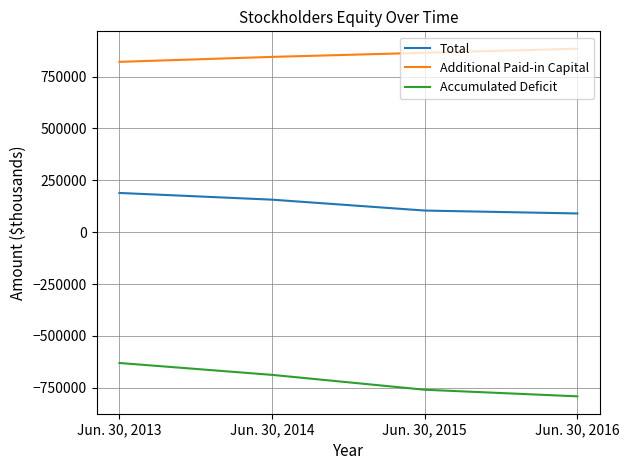

True or false: Accumulated Deficit and Total intersect in this chart.

False